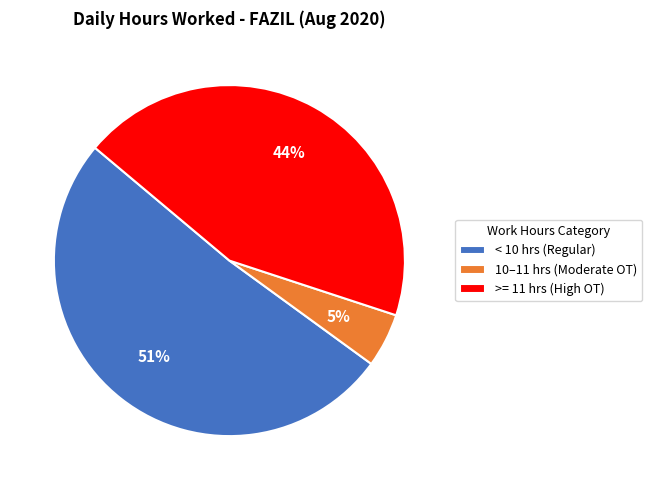

Which category has the biggest portion of the pie?

< 10 hrs (Regular)